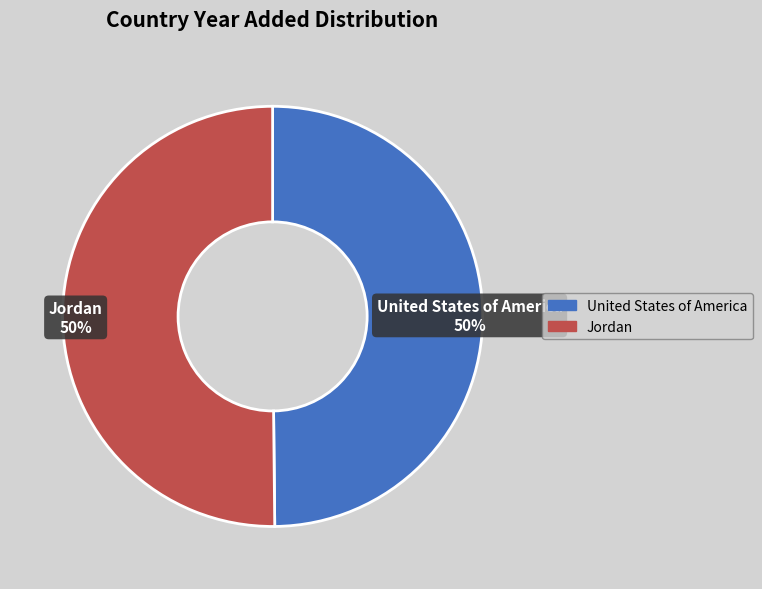

To the nearest percent, what is the combined percentage of United States of America and Jordan?

100%